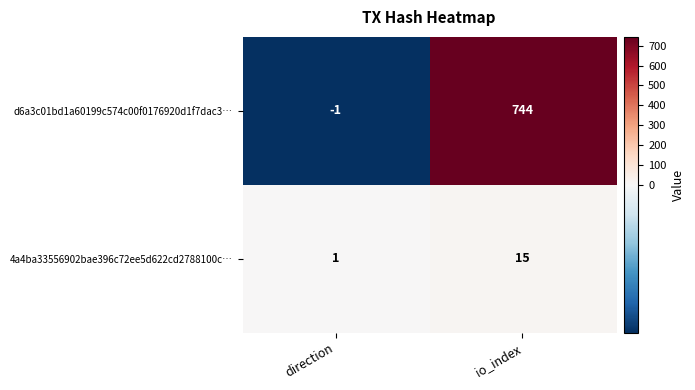

Is the value of 4a4ba33556902bae396c72ee5d622cd2788100c… at direction greater than the value of d6a3c01bd1a60199c574c00f0176920d1f7dac3… at io_index?

No